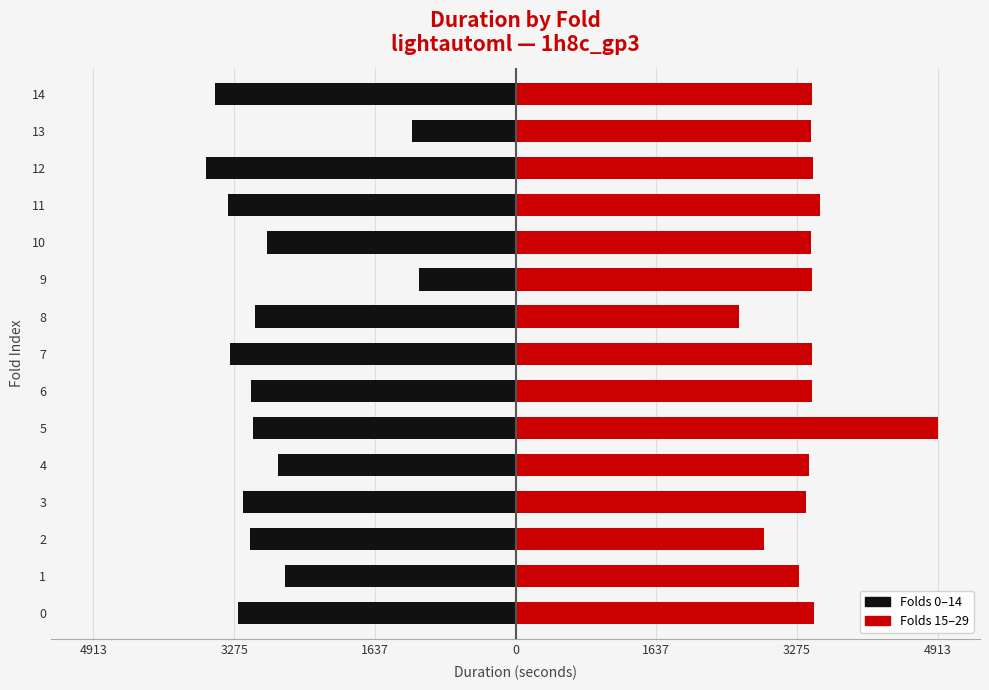

At how many categories does at least one series exceed -3264?

15